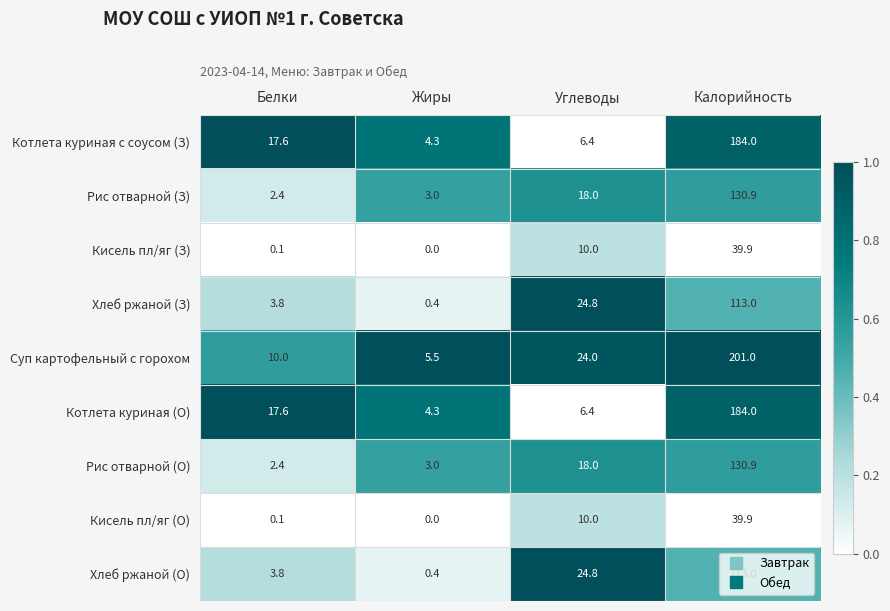

What is the maximum value shown in the chart?

201.0